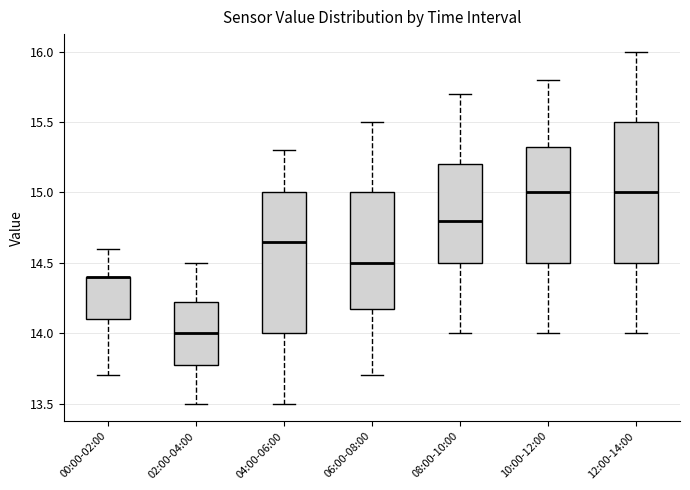

Reading left to right, read every box against the y-axis: the position of its median line, the range the box covers, and the ends of its whiskers. The values are not printed on the chart, so give them approximately, as read against the axis.

00:00-02:00: median 14.40 (drawn on the box's upper edge), box 14.10 to 14.40, whiskers 13.70 to 14.60
02:00-04:00: median 14.00, box 13.80 to 14.25, whiskers 13.50 to 14.50
04:00-06:00: median 14.65, box 14.00 to 15.00, whiskers 13.50 to 15.30
06:00-08:00: median 14.50, box 14.20 to 15.00, whiskers 13.70 to 15.50
08:00-10:00: median 14.80, box 14.50 to 15.20, whiskers 14.00 to 15.70
10:00-12:00: median 15.00, box 14.50 to 15.35, whiskers 14.00 to 15.80
12:00-14:00: median 15.00, box 14.50 to 15.50, whiskers 14.00 to 16.00